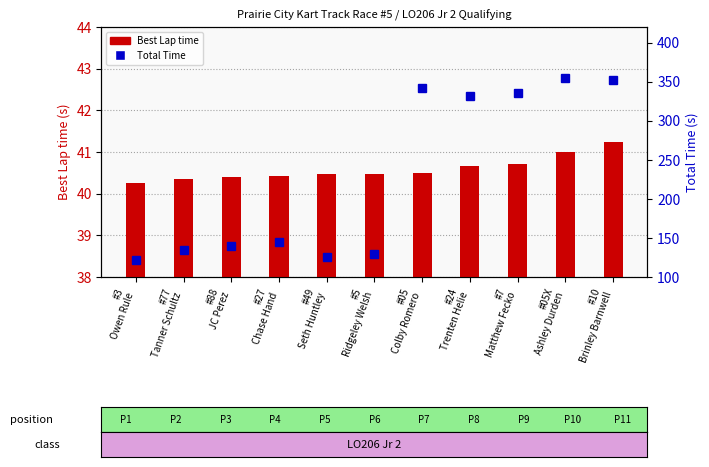

How many series are shown in this chart?

2